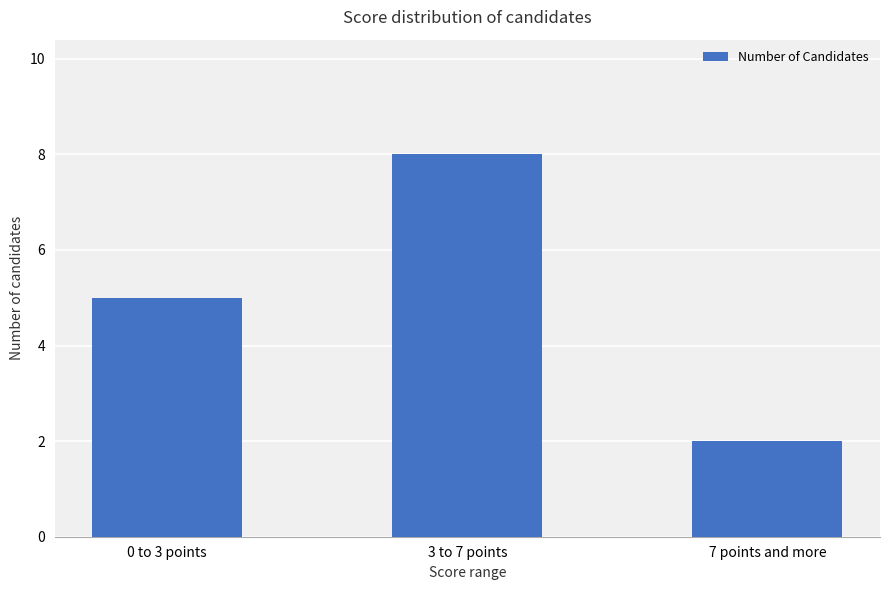

How many data points are less than 5?

1